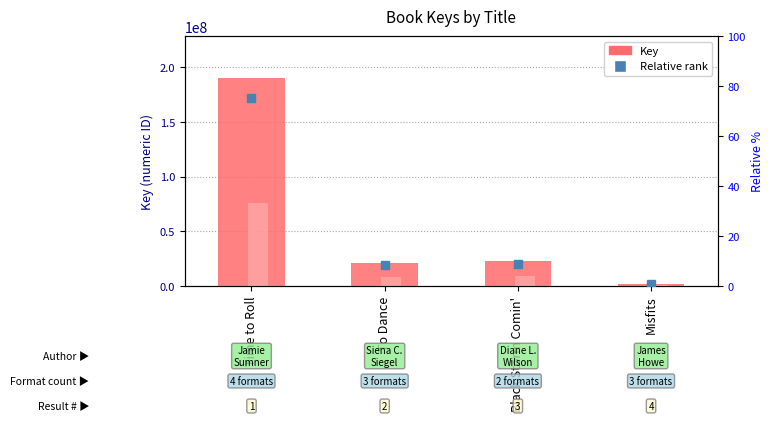

How many distinct data groups are displayed?

2